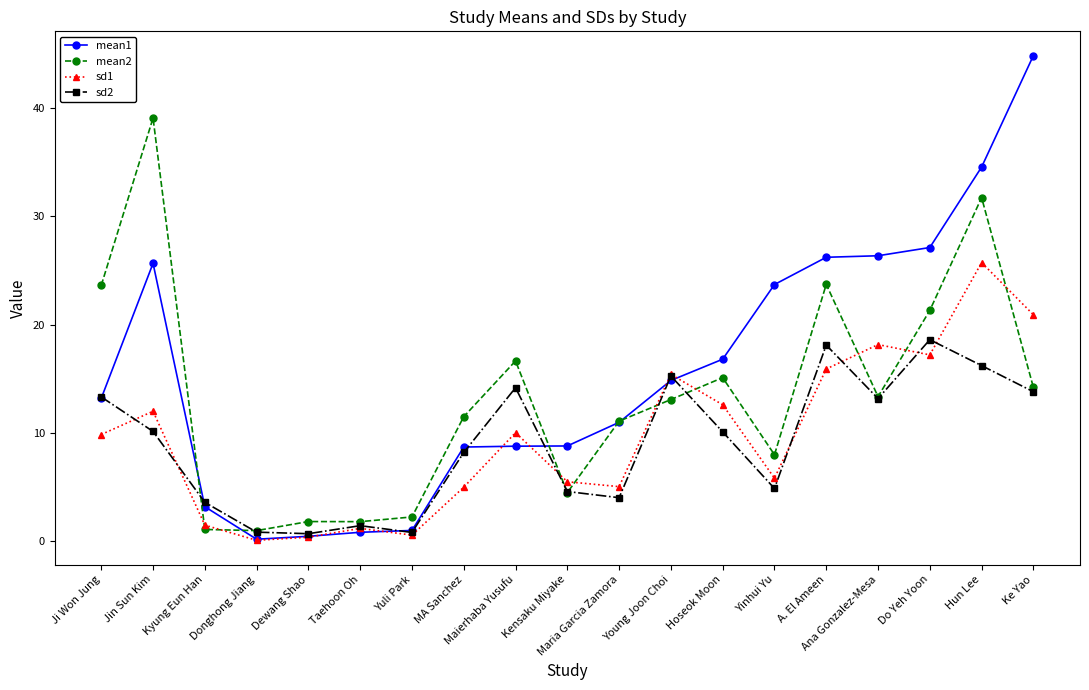

What is the spread (max minus min) of values at Kyung Eun Han?

2.5